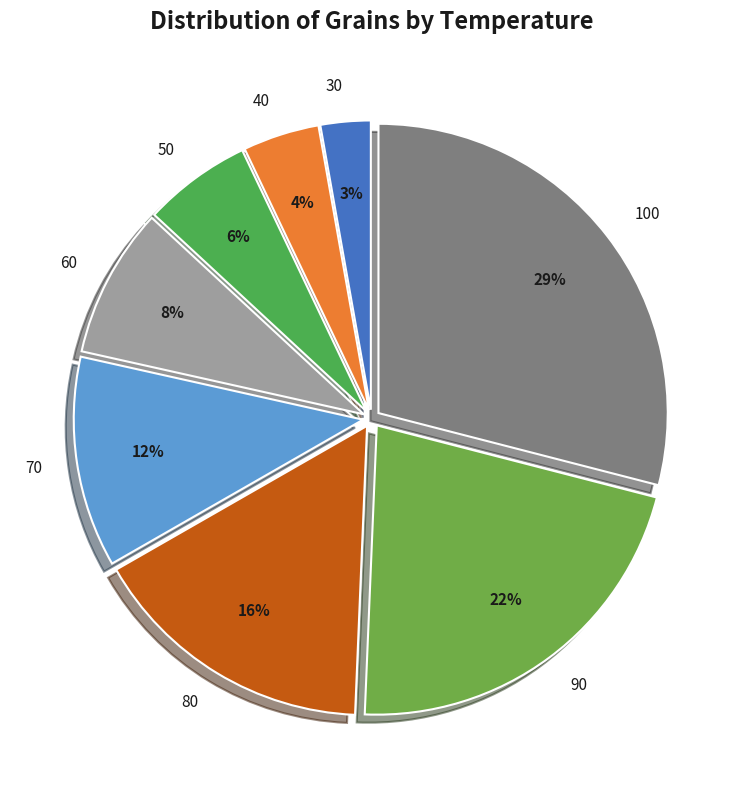

What percentage is the 90 slice, to the nearest percent?

22%